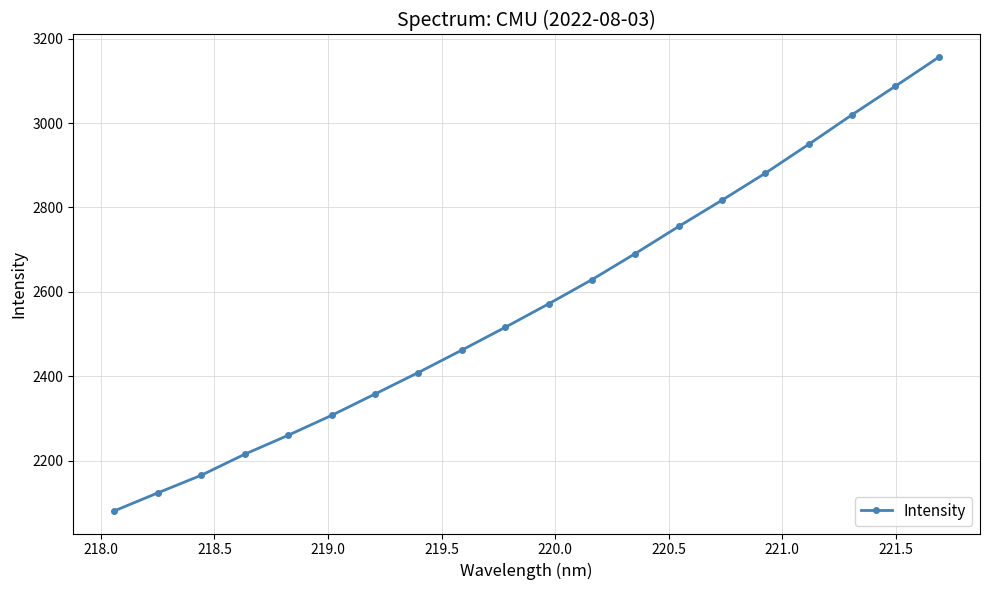

What is the maximum value shown in the chart?

3156.0